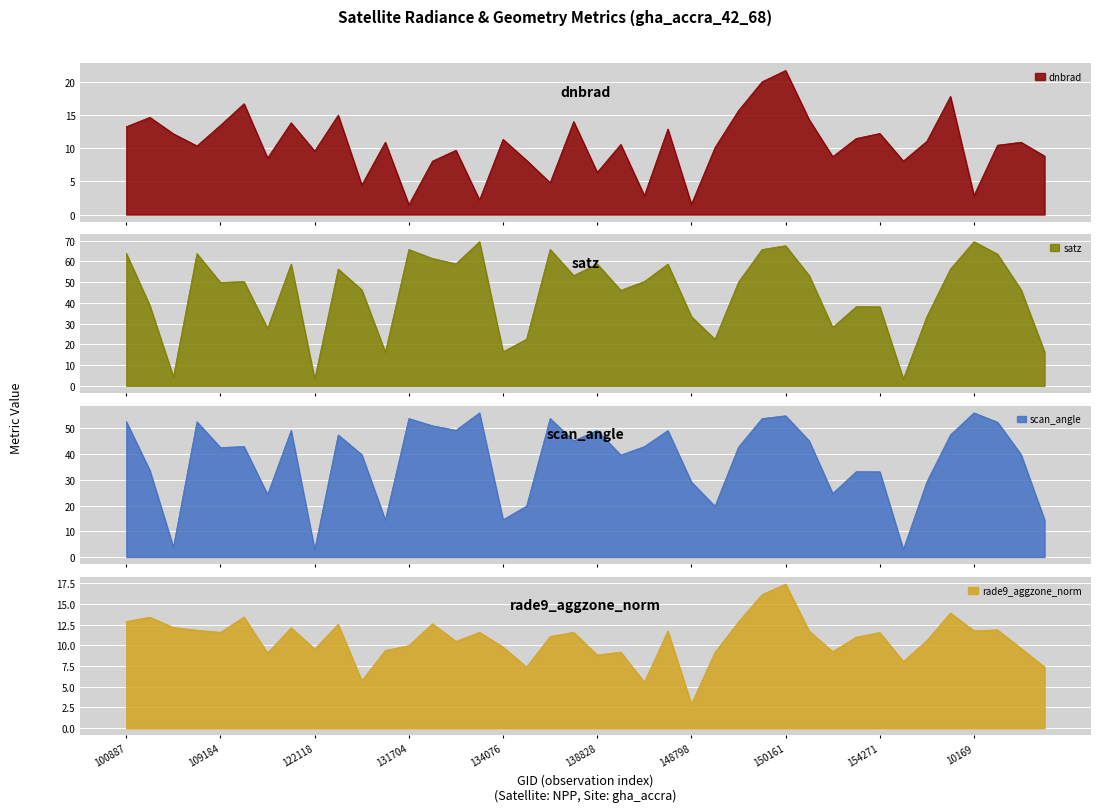

What is the label of the 35th point from the left?

154662